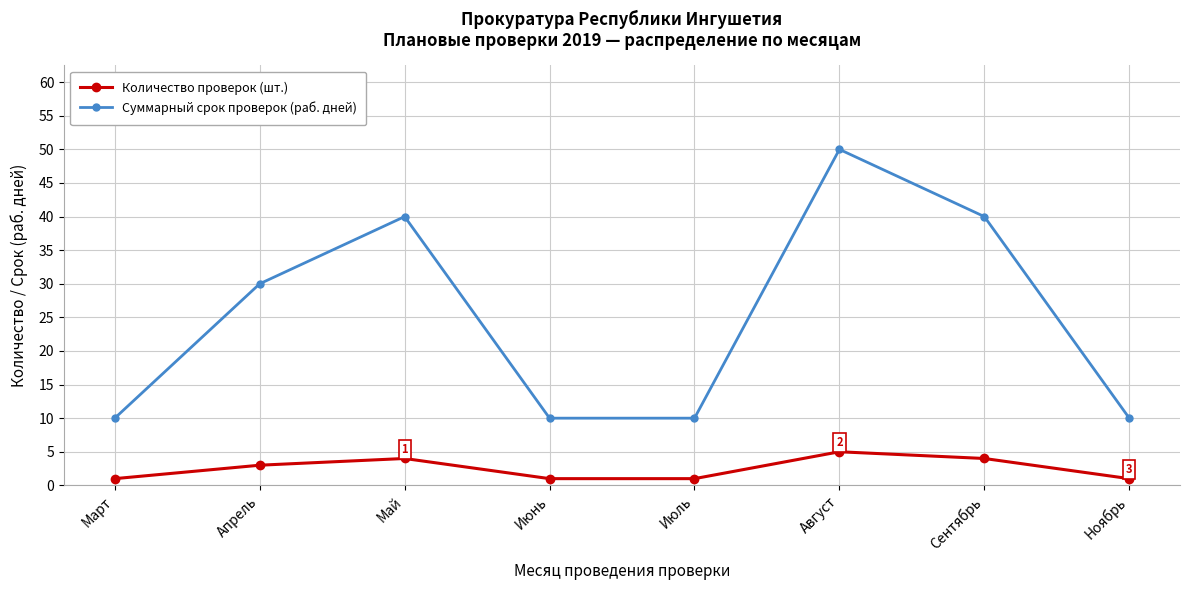

What is the spread (max minus min) of values at Июль?

9